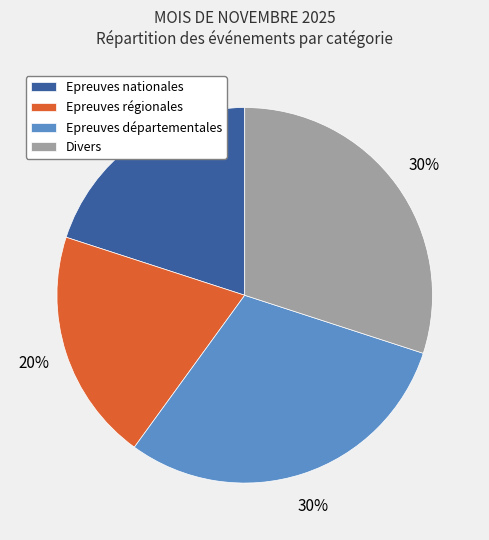

To the nearest percent, what is the average slice percentage?

25%